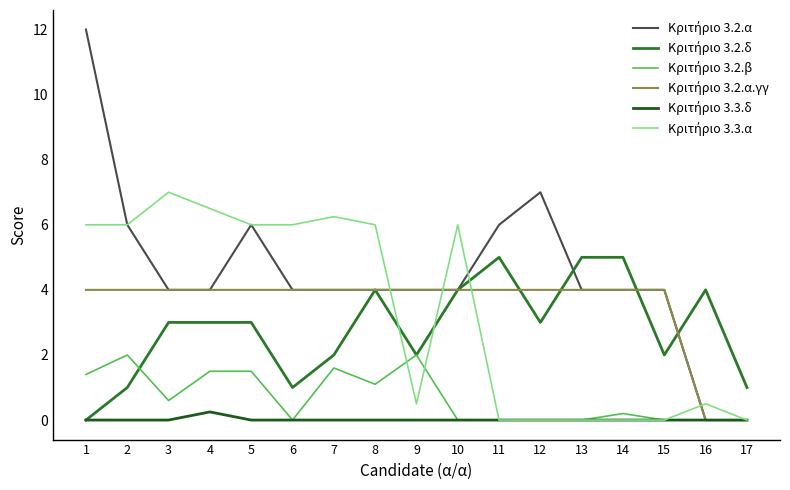

What is the difference between the Κριτήριο 3.3.α values at 17 and 5?

6.0